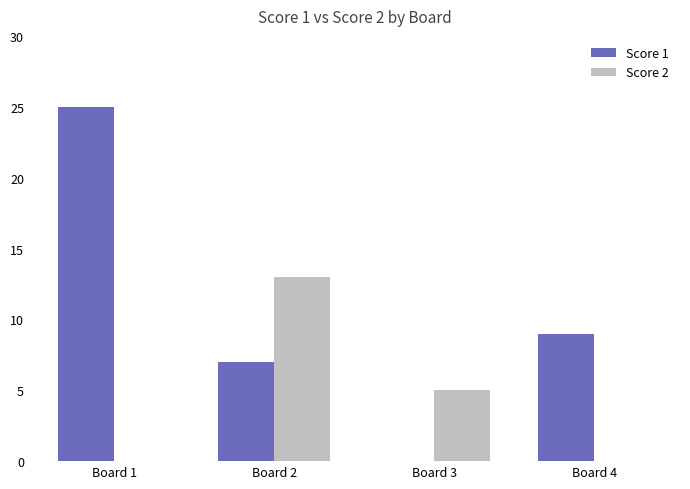

Reading left to right, list all the values displayed in this chart.

Score 1: Board 1=25	Board 2=7	Board 3=0	Board 4=9
Score 2: Board 1=0	Board 2=13	Board 3=5	Board 4=0